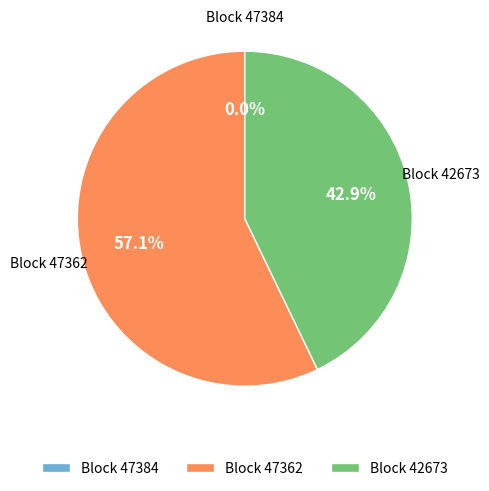

Rank the categories by value from lowest to highest.

47384, 42673, 47362